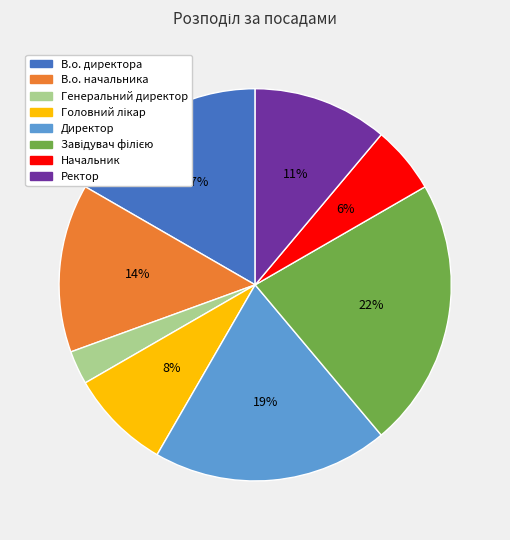

Count the number of slices in the pie.

8